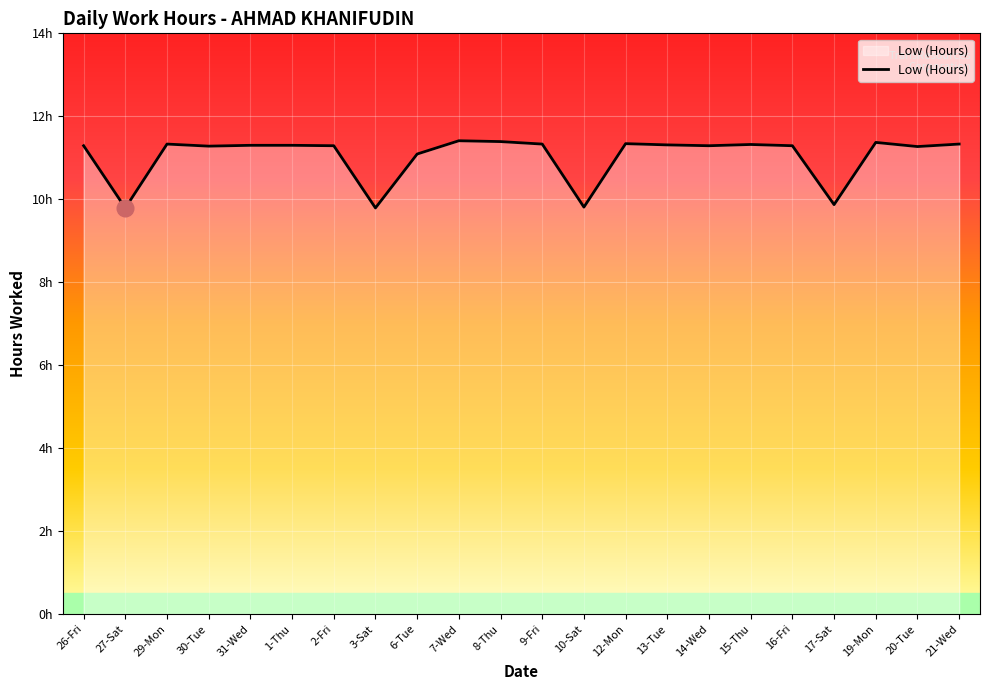

What is the label of the 20th point from the right?

29-Mon